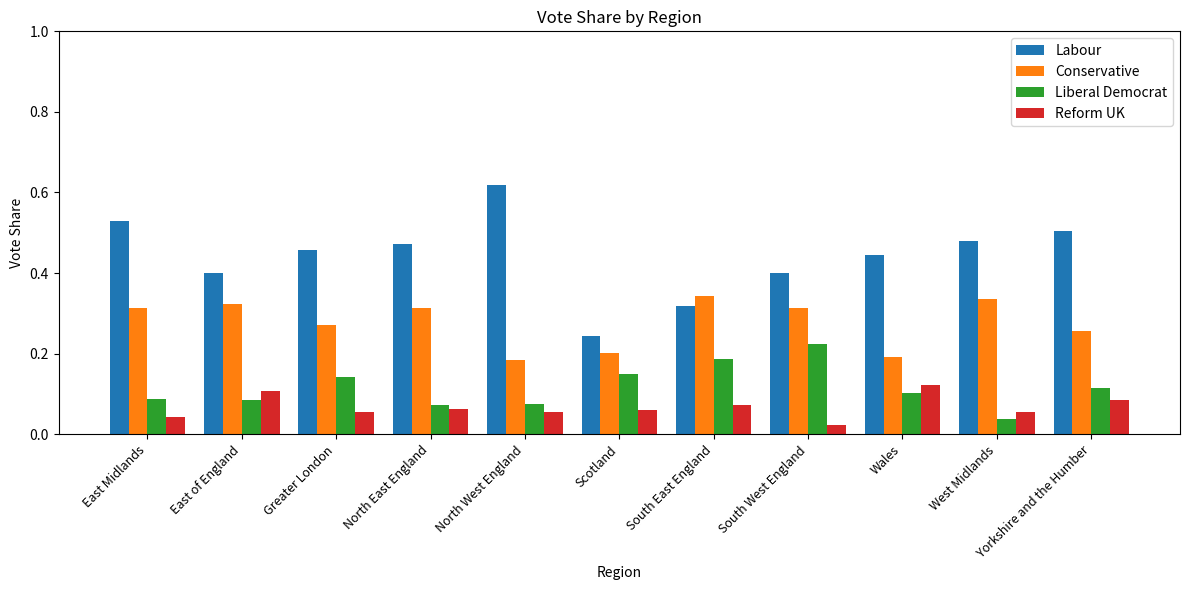

The value of Reform UK at North West England is 0.1. True or false?

True